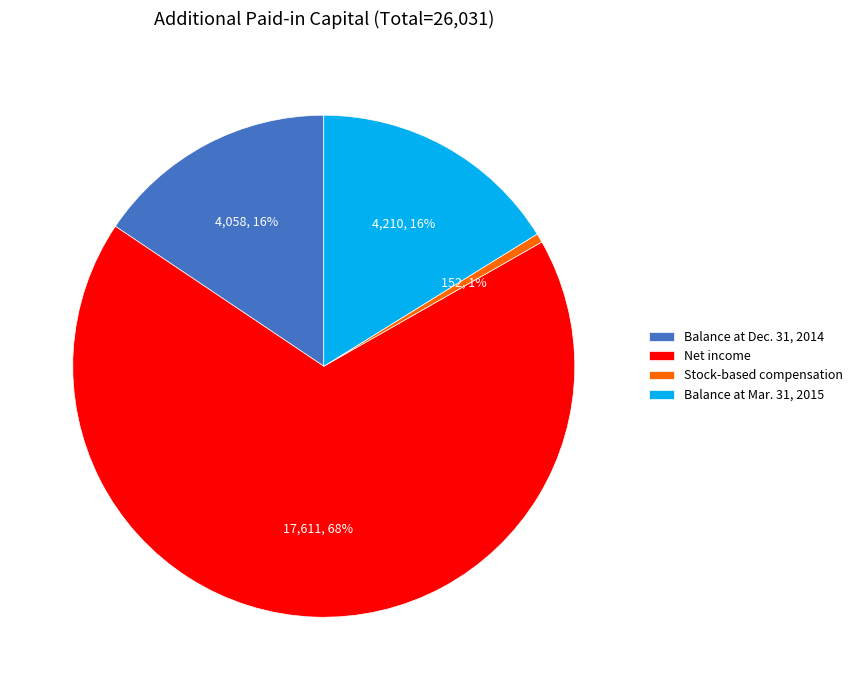

Count the number of slices in the pie.

4